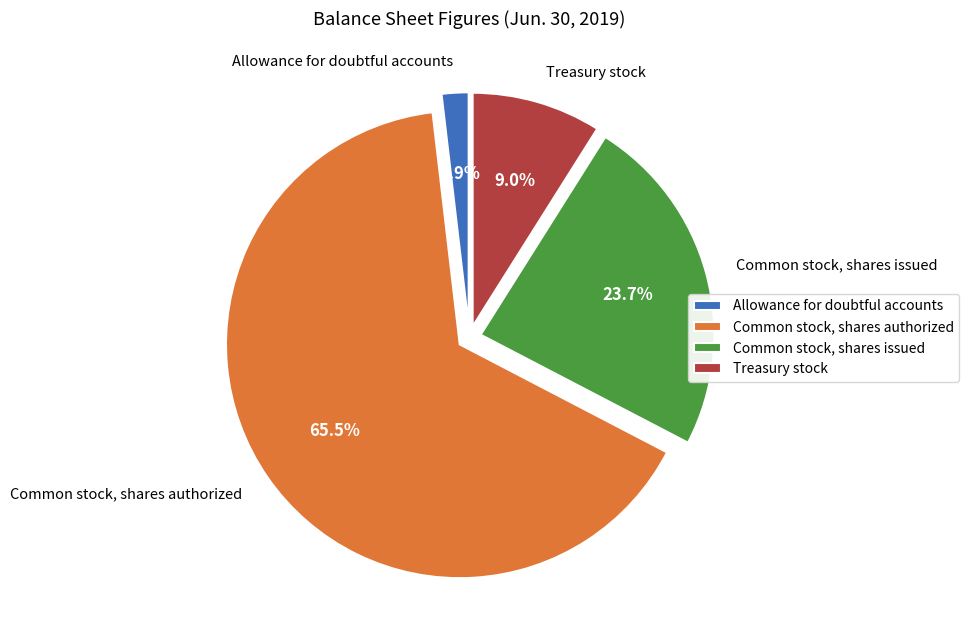

To the nearest percent, what is the difference between the Common stock, shares issued and Common stock, shares authorized slice percentages?

42%